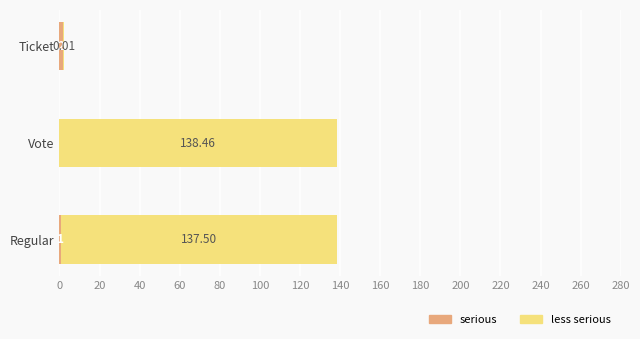

What is the total value across all series at Ticket?

2.0